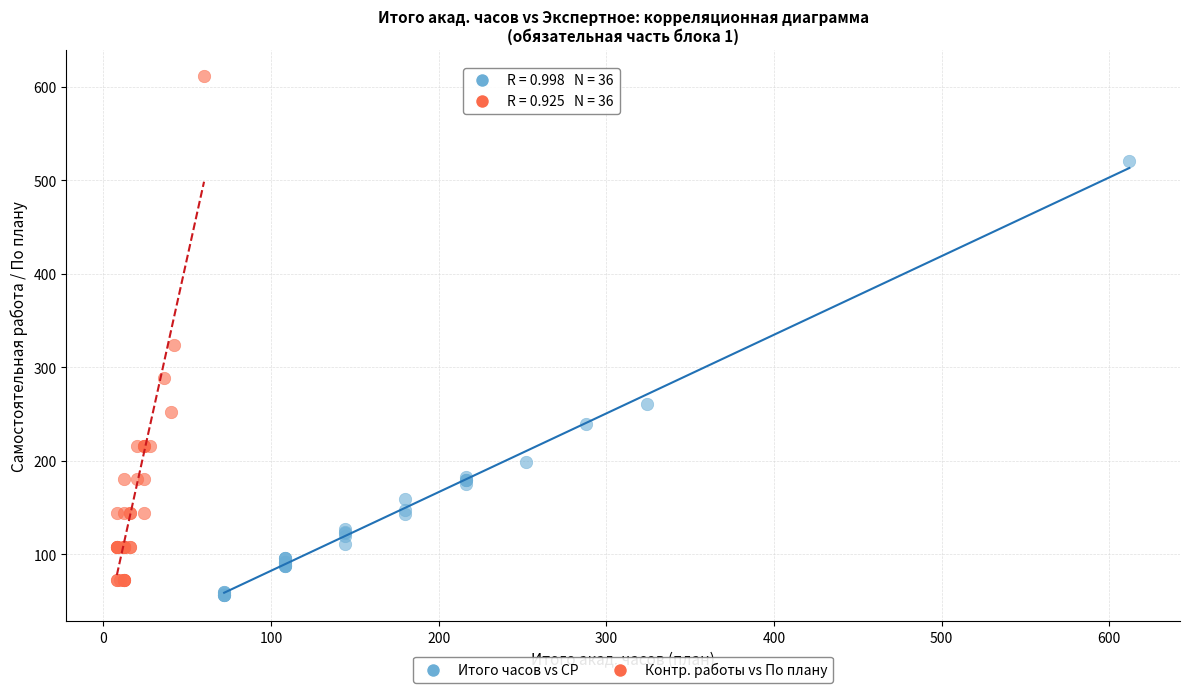

Which series reaches the maximum Y coordinate?

Контр. работы vs По плану